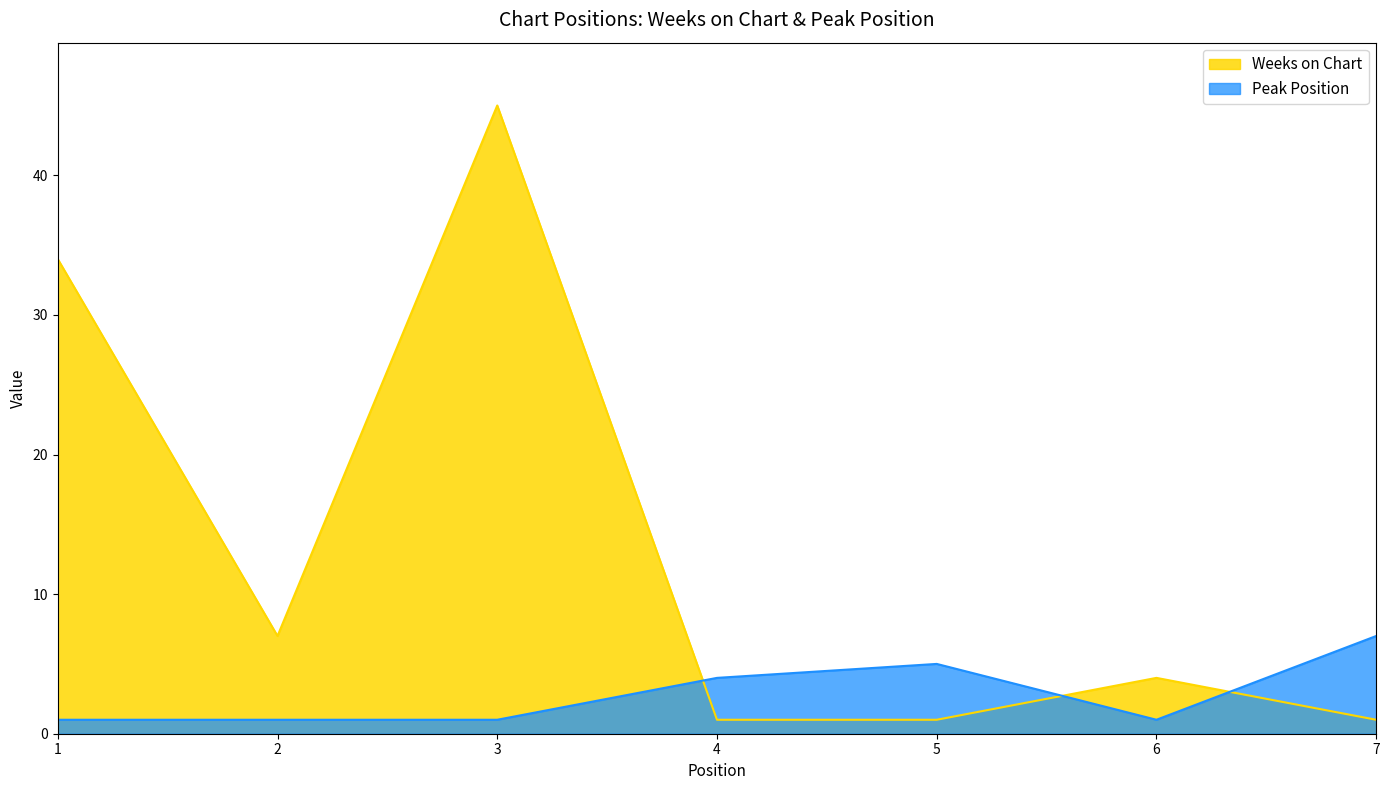

At which label is Weeks on Chart closest to 23?

1